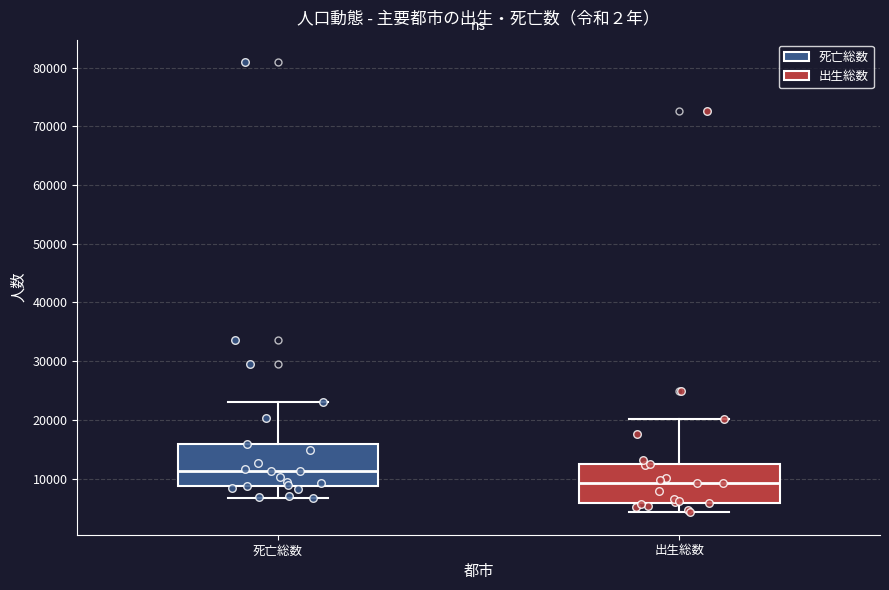

Where is the upper edge of the box for 死亡総数 on the y-axis? The values are not printed on the chart, so give them approximately, as read against the axis.

16000